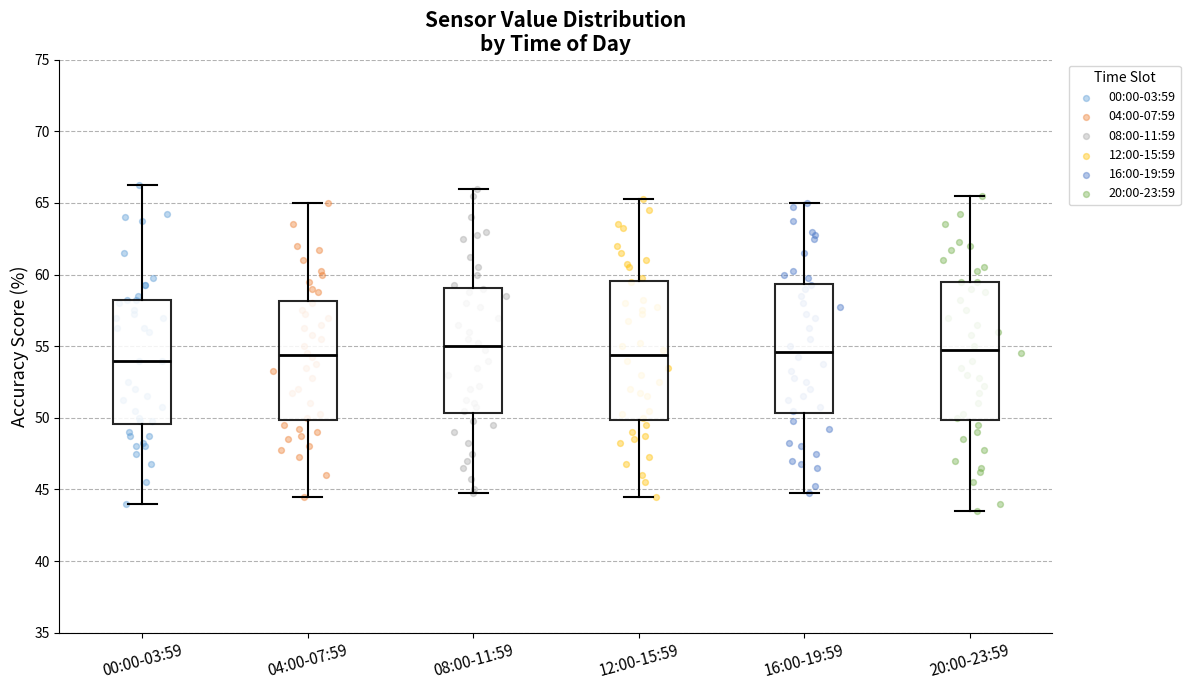

Where does the median line of the box for 08:00-11:59 sit on the y-axis? The values are not printed on the chart, so give them approximately, as read against the axis.

55.0